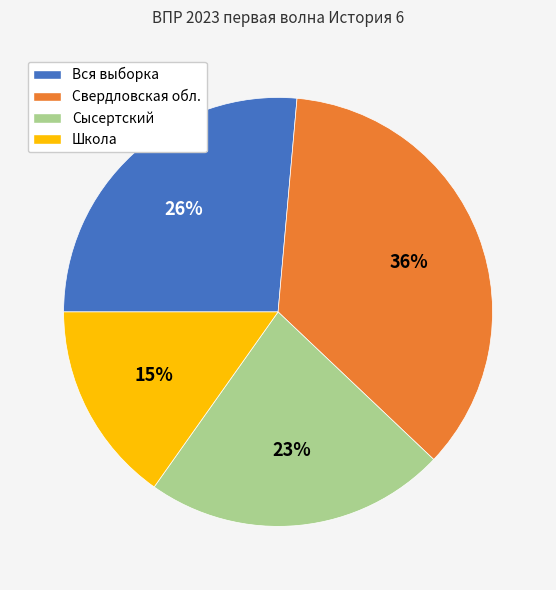

To the nearest percent, what is the difference between the Сысертский and Свердловская обл. slice percentages?

13%